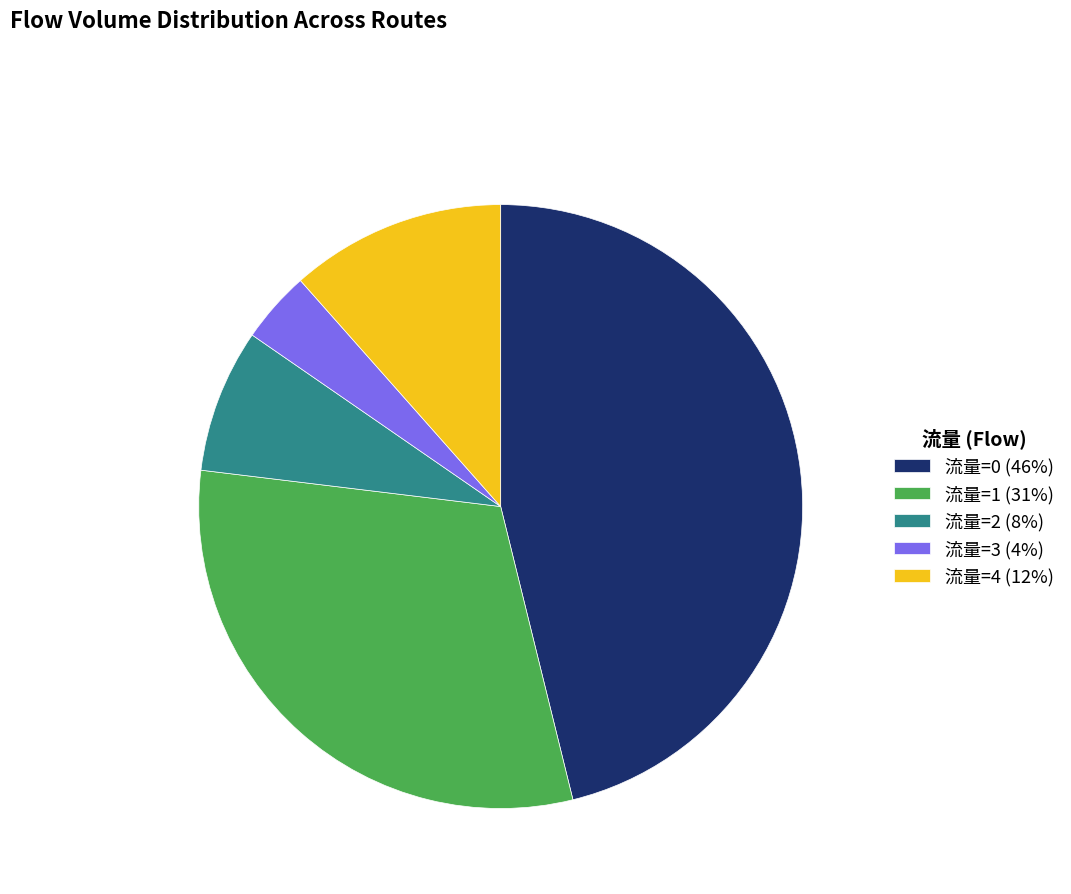

What is the ratio of the value at 流量=4 (12%) to the value at 流量=3 (4%)?

3.0